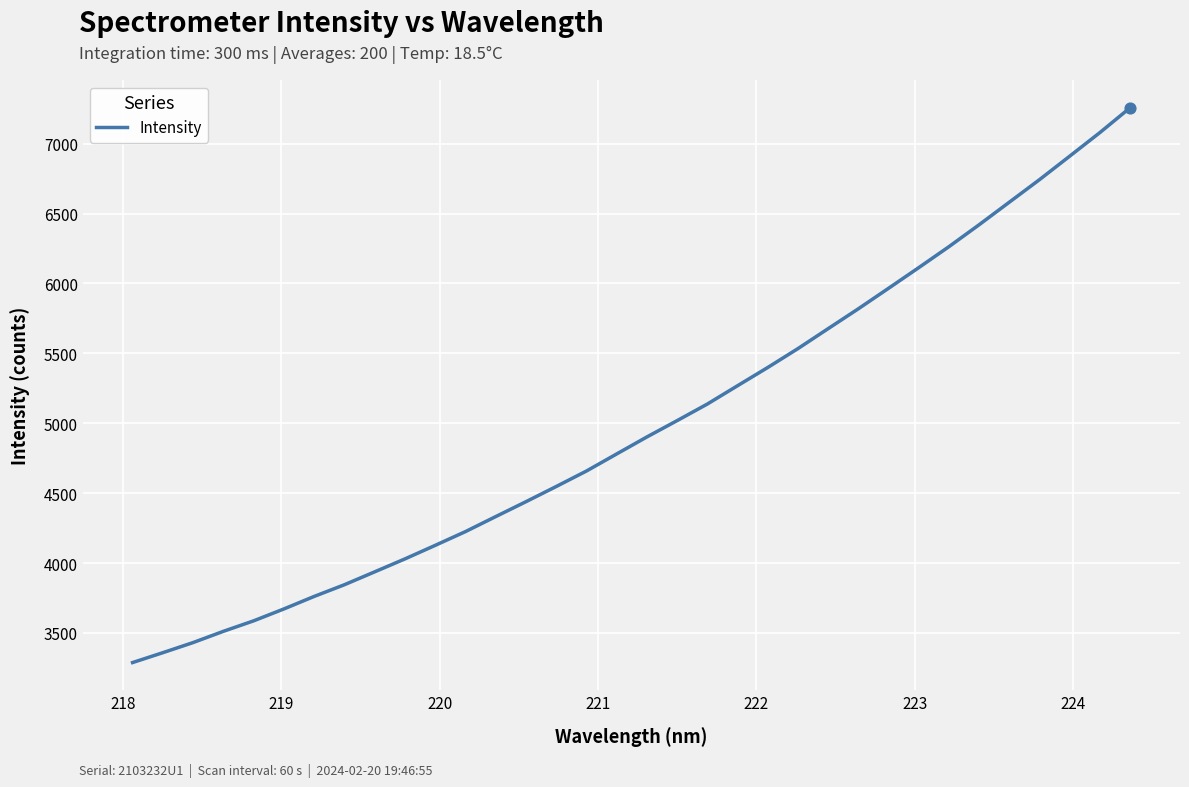

What is the maximum value shown in the chart?

7257.1